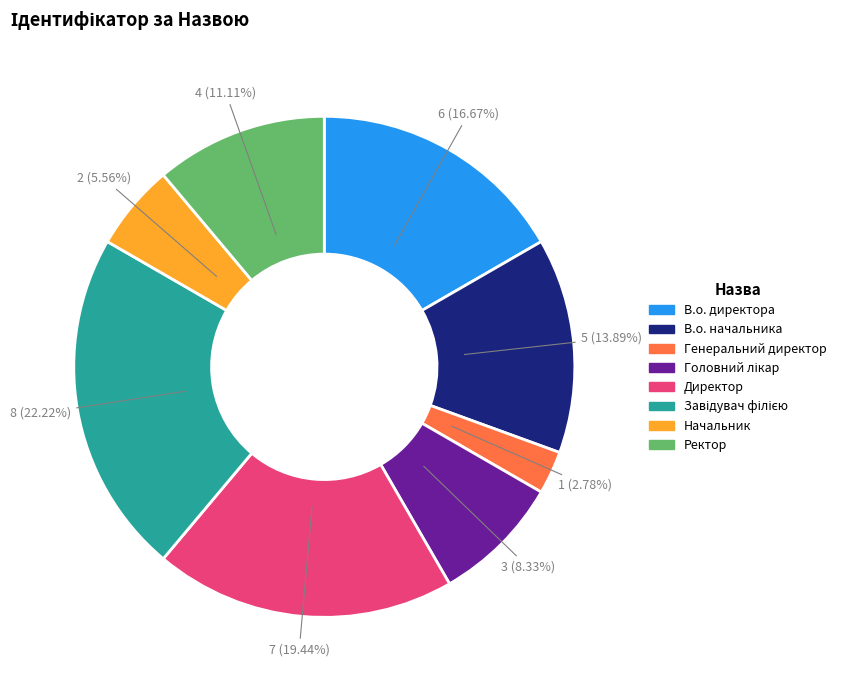

To the nearest percent, what percentage of the pie is Начальник?

6%